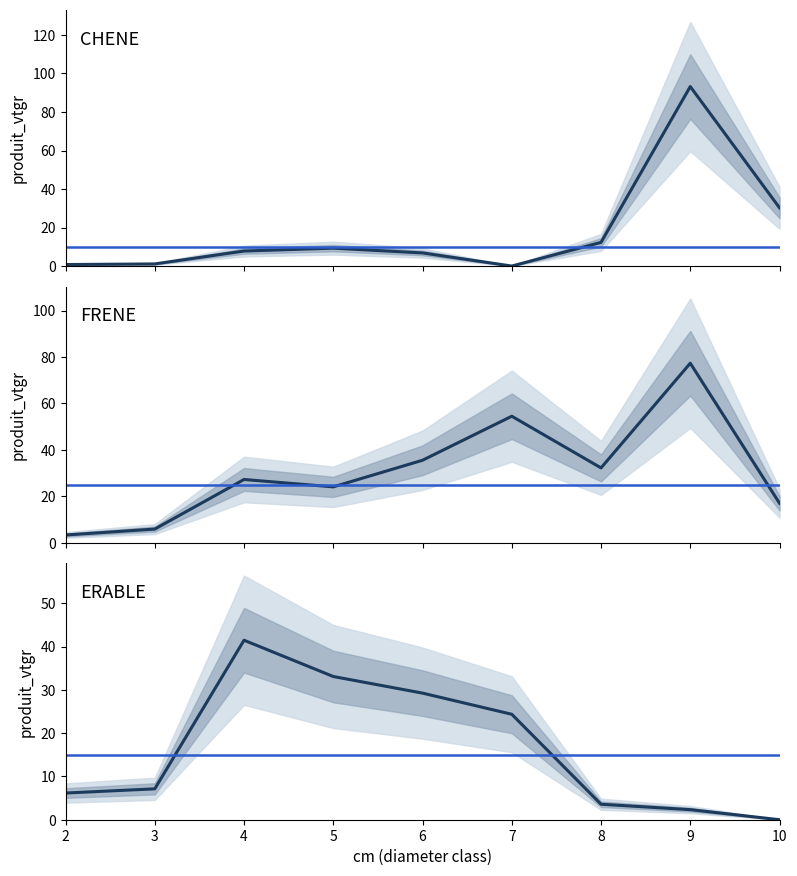

Count the number of categories in the chart.

9